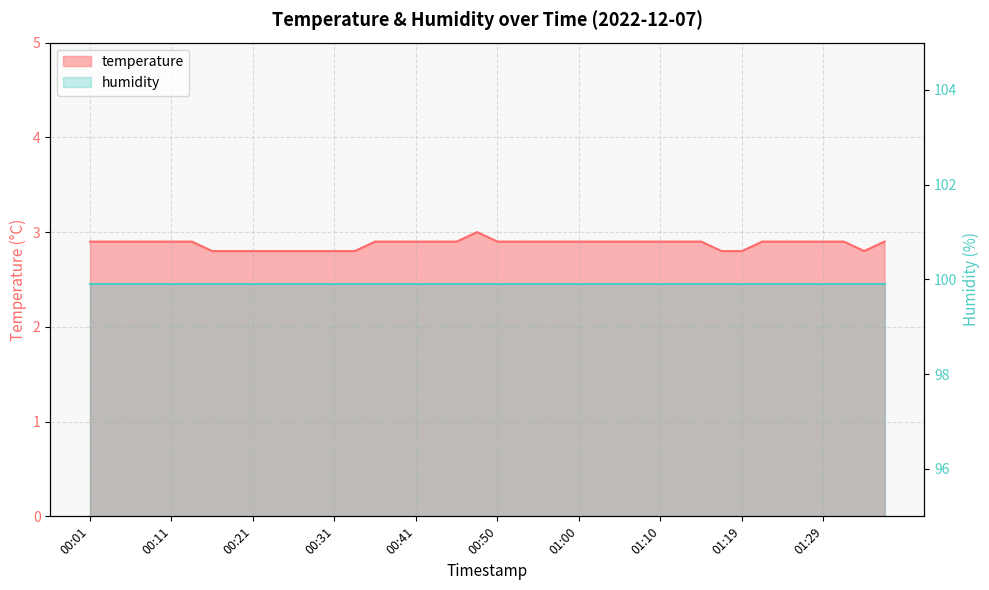

List the labels in order of value, smallest first.

00:16, 00:18, 00:21, 00:23, 00:26, 00:28, 00:31, 00:33, 01:17, 01:19, 01:34, 00:01, 00:03, 00:06, 00:08, 00:11, 00:13, 00:36, 00:38, 00:41, 00:43, 00:45, 00:50, 00:53, 00:55, 00:58, 01:00, 01:02, 01:05, 01:07, 01:10, 01:12, 01:15, 01:22, 01:24, 01:27, 01:29, 01:32, 01:36, 00:48